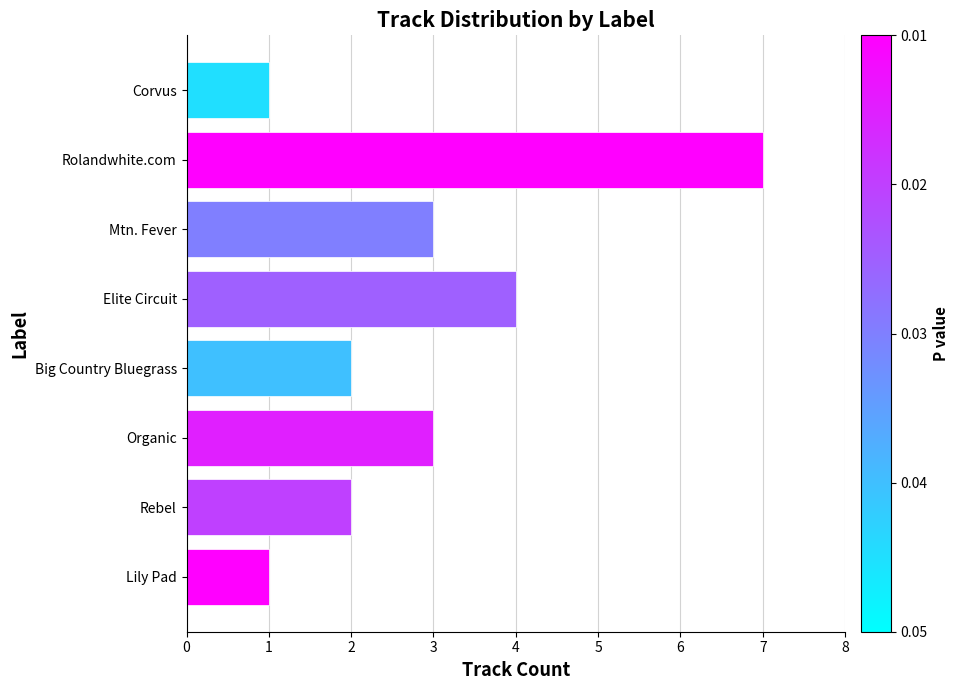

Which has a higher value, Mtn. Fever or Rolandwhite.com?

Rolandwhite.com